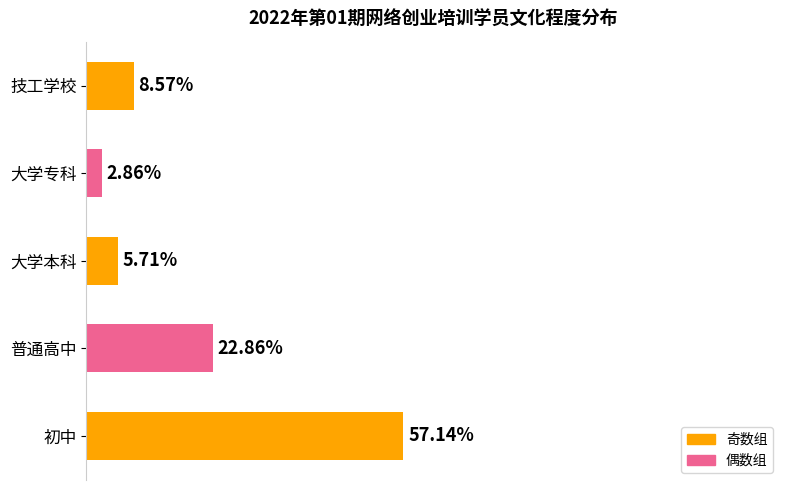

Are the bars horizontal?

Yes